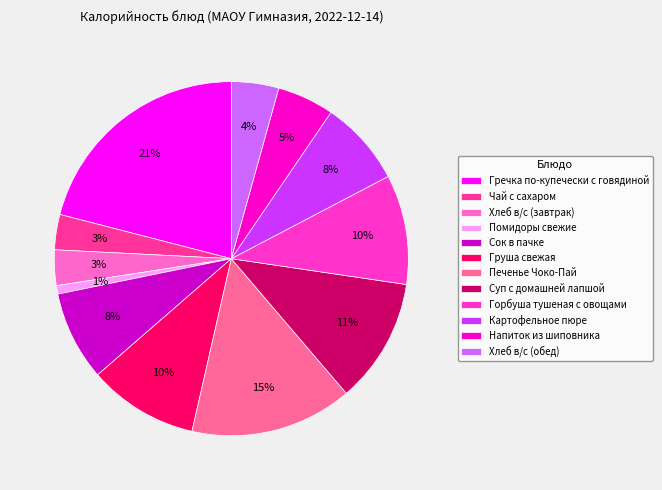

To the nearest percent, what portion does Гречка по-купечески с говядиной represent?

21%